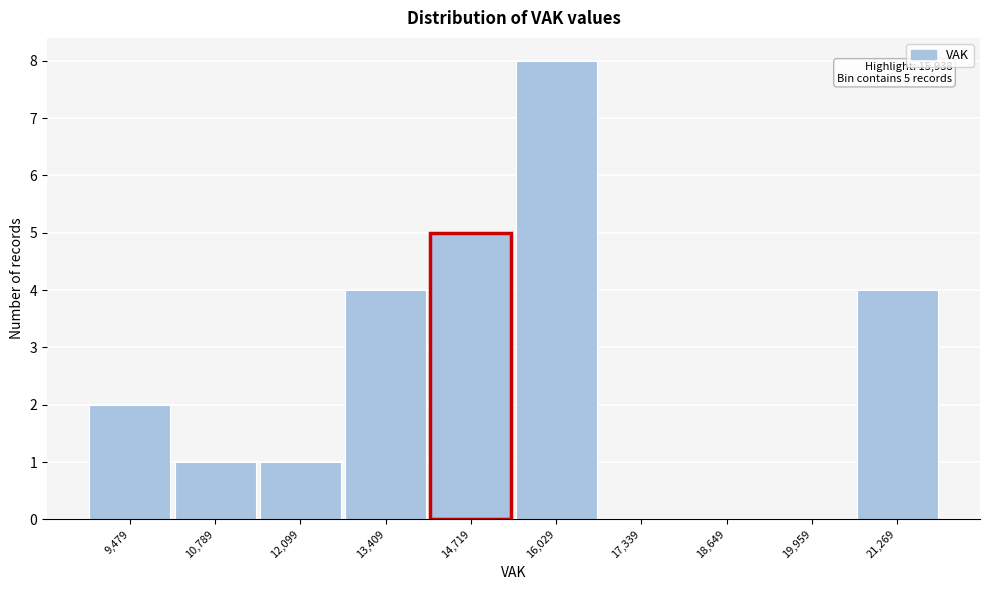

Reading left to right, what are all the values shown in this chart?

9,479=2	10,789=1	12,099=1	13,409=4	14,719=5	16,029=8	17,339=0	18,649=0	19,959=0	21,269=4